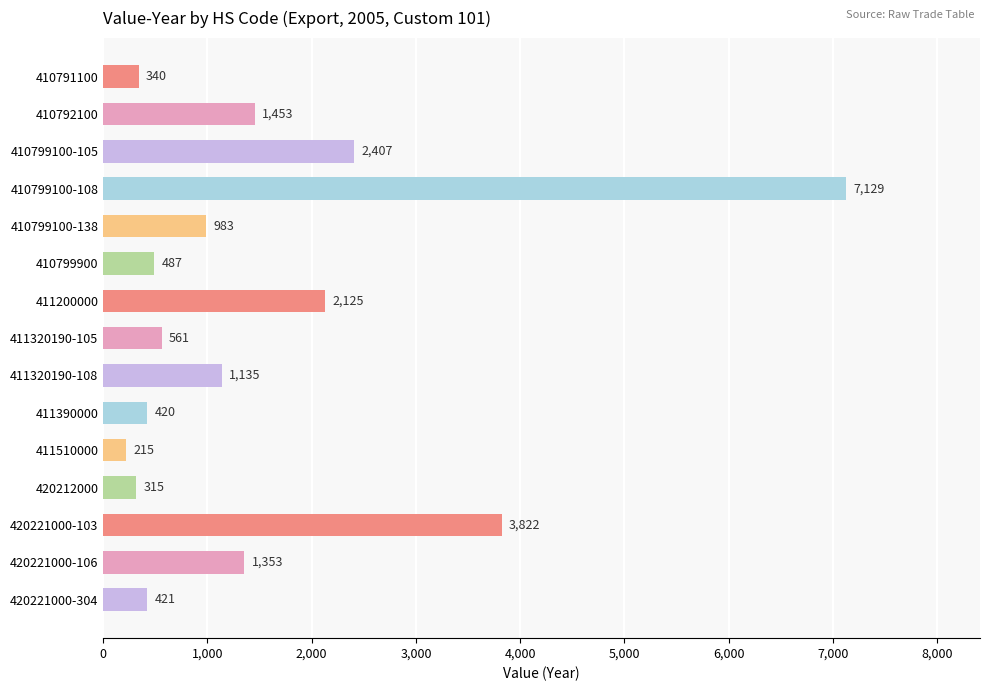

What is the value of the 4th bar from the top?

7129